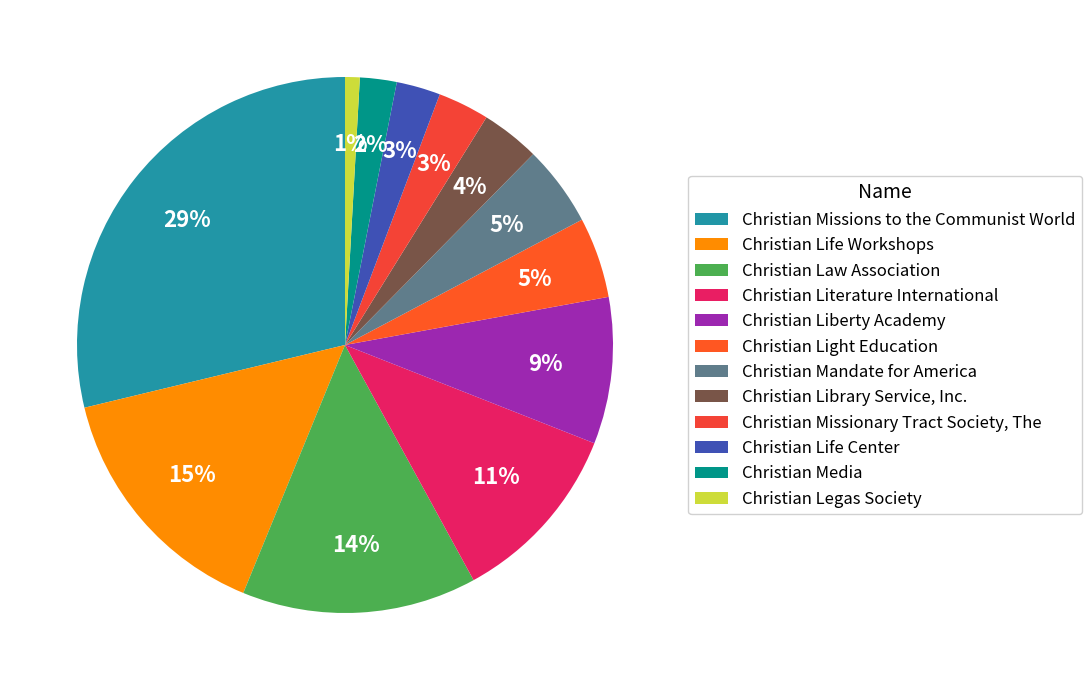

Count the number of slices in the pie.

12